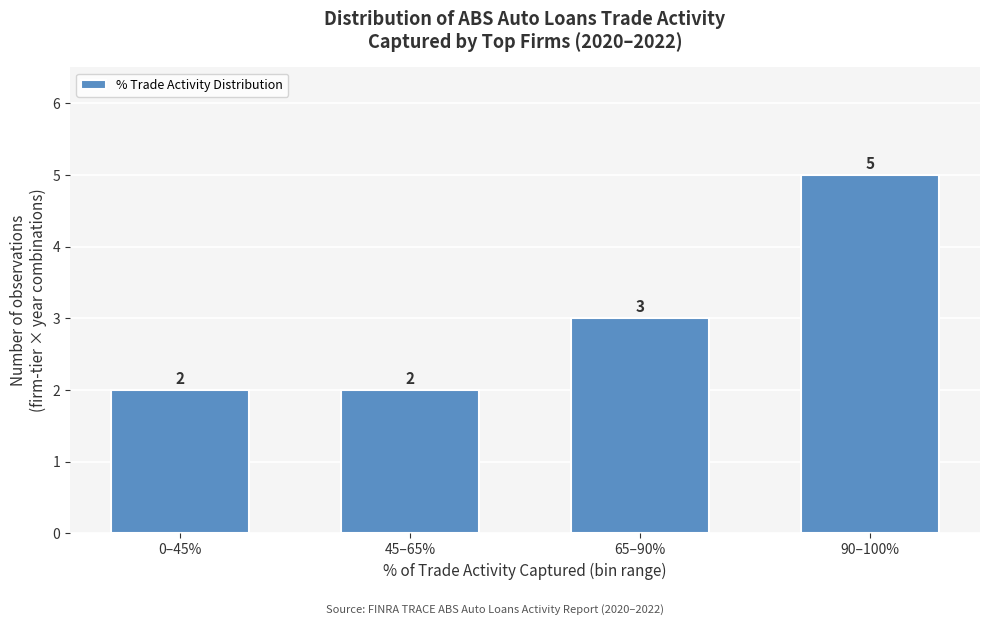

Reading right to left, transcribe all the data shown in this chart.

5	3	2	2